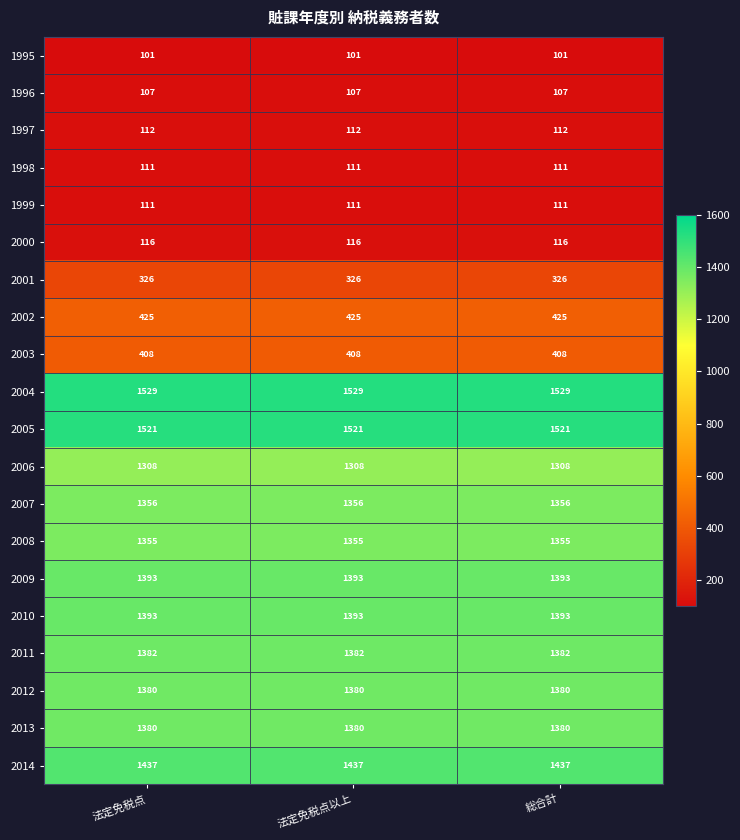

Which series has the largest total across all categories?

2004